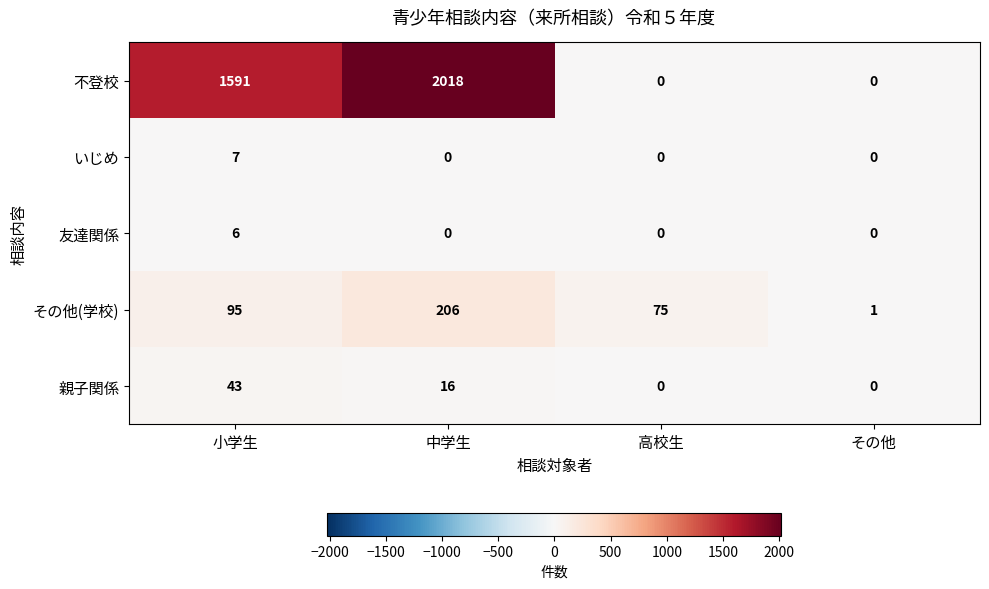

Which series has the widest spread of values?

不登校